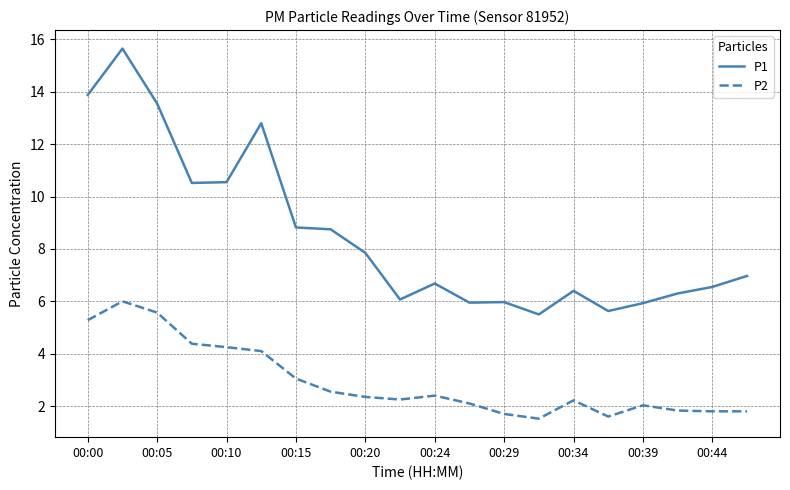

True or false: P2 and P1 cross at least once.

False